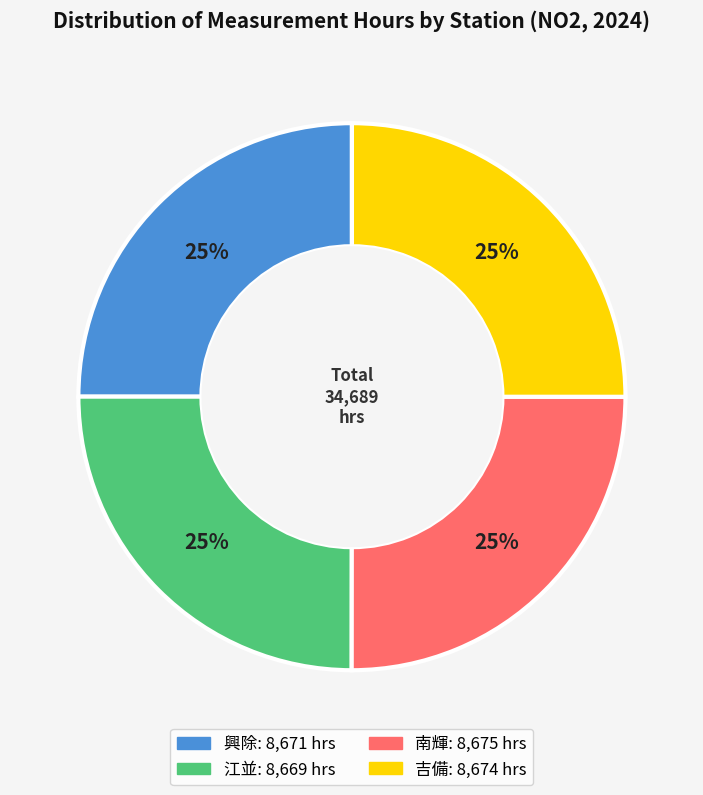

Does any single category account for the majority?

No